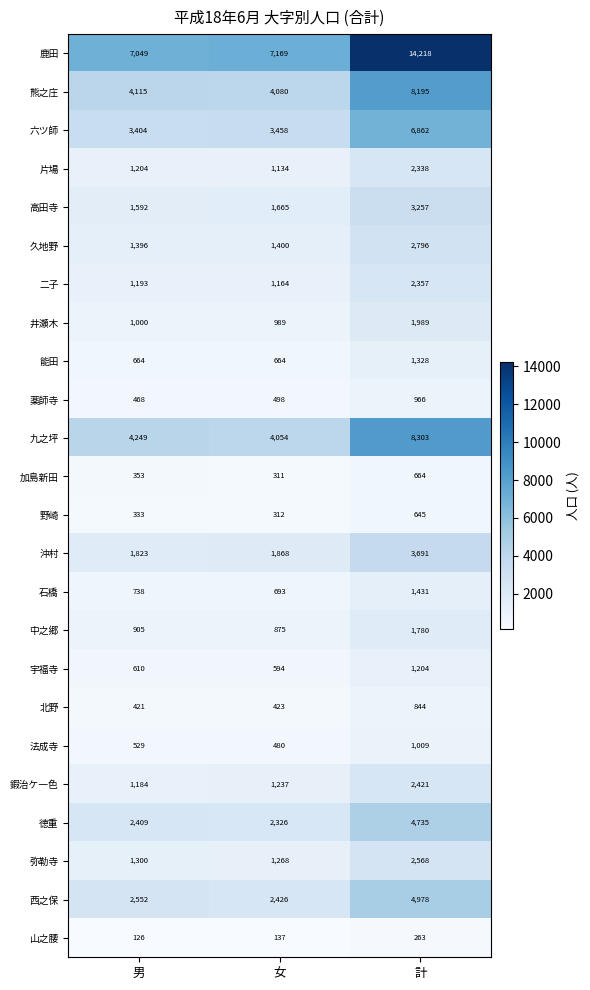

What is the difference between the highest and lowest values at 女?

7032